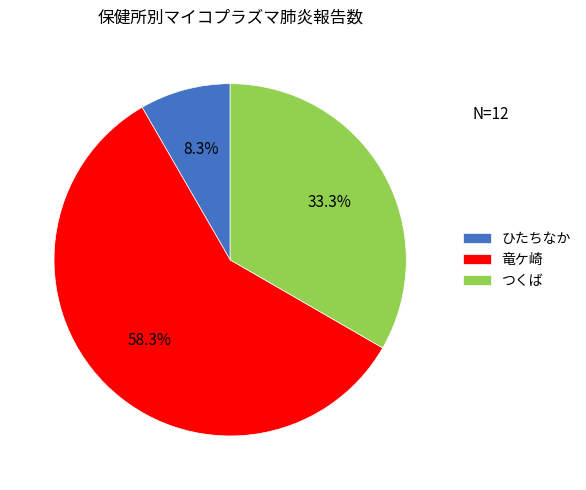

Rank the categories by value from highest to lowest.

竜ケ崎, つくば, ひたちなか